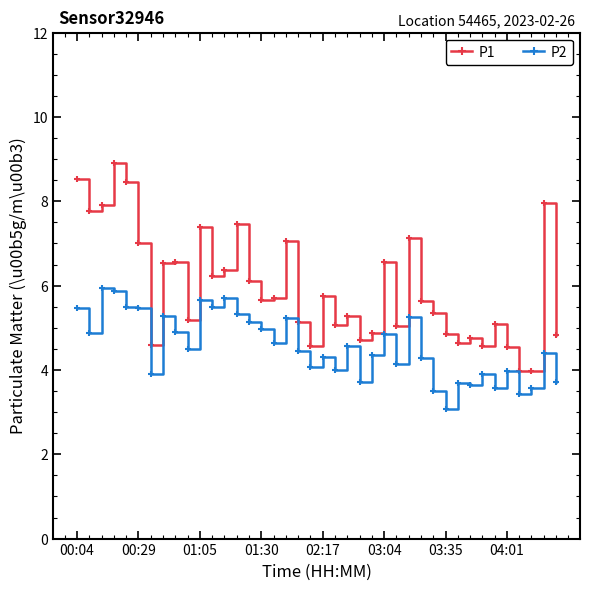

Does the chart display data point markers on the line(s)?

Yes